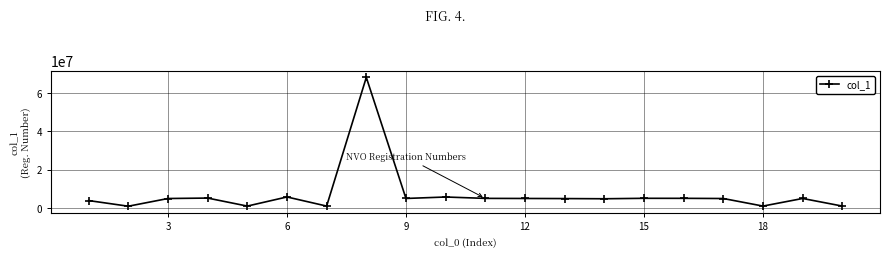

What is the value of the 1st point from the left?

4075196